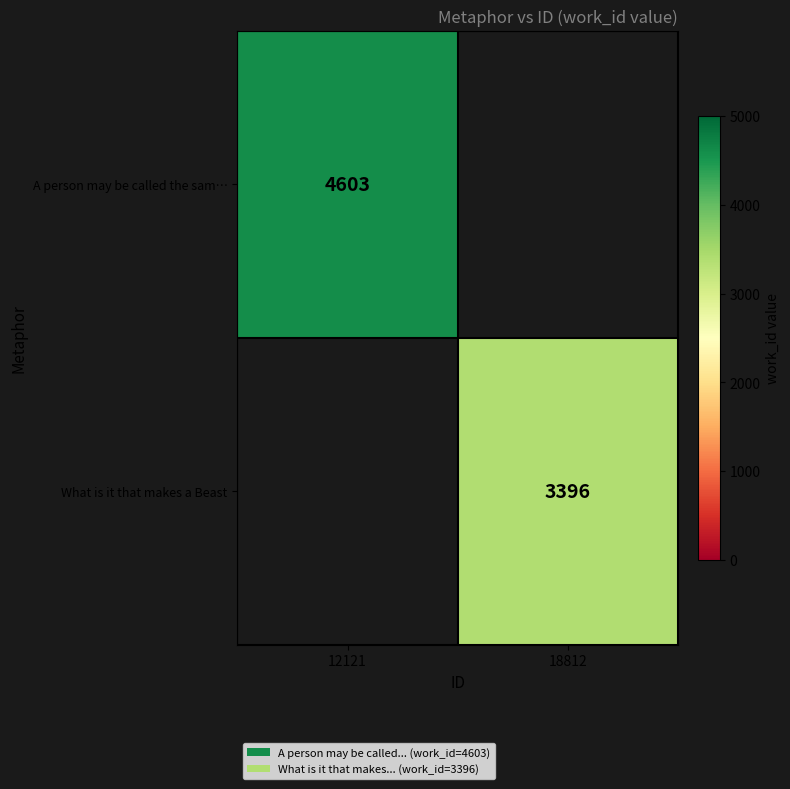

The value of What is it that makes a Beast at 18812 is 3396. True or false?

True